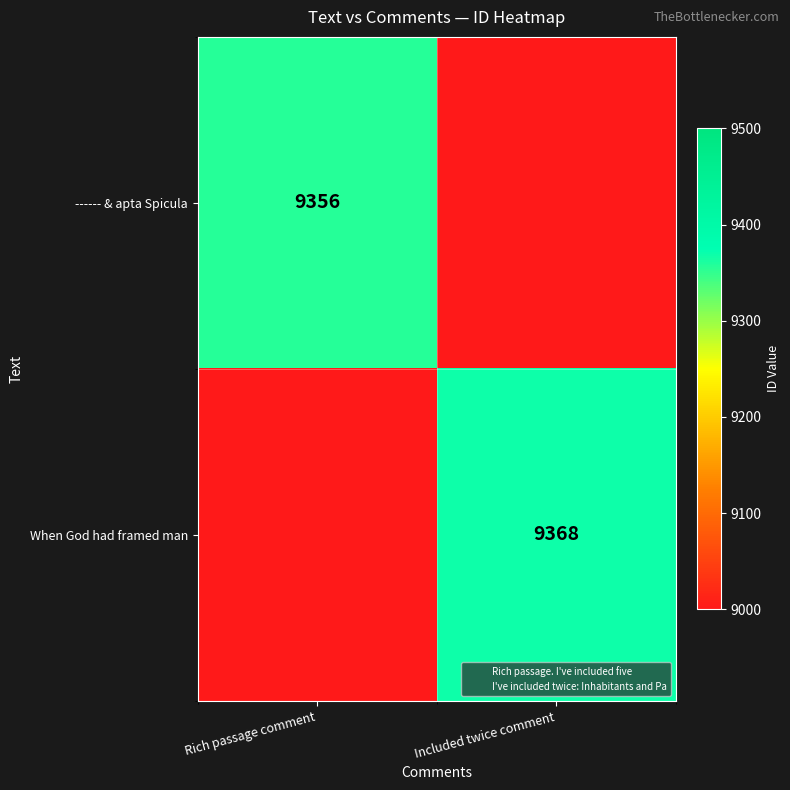

Is the value of When God had framed man at Rich passage comment greater than the value of ------ & apta Spicula at Rich passage comment?

No